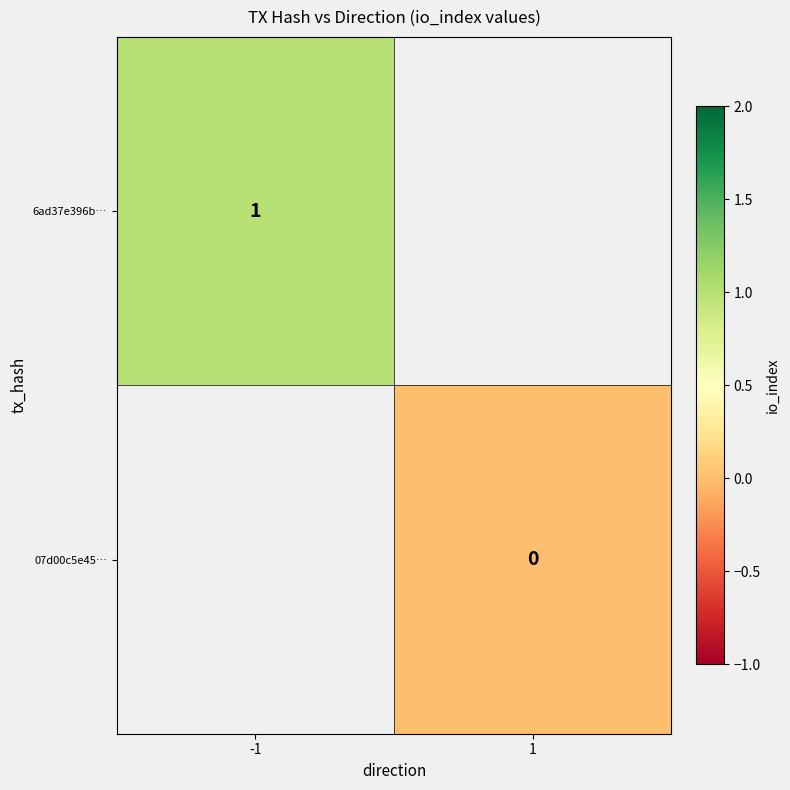

The 6ad37e396b… series shows 0 at -1. True or false?

False